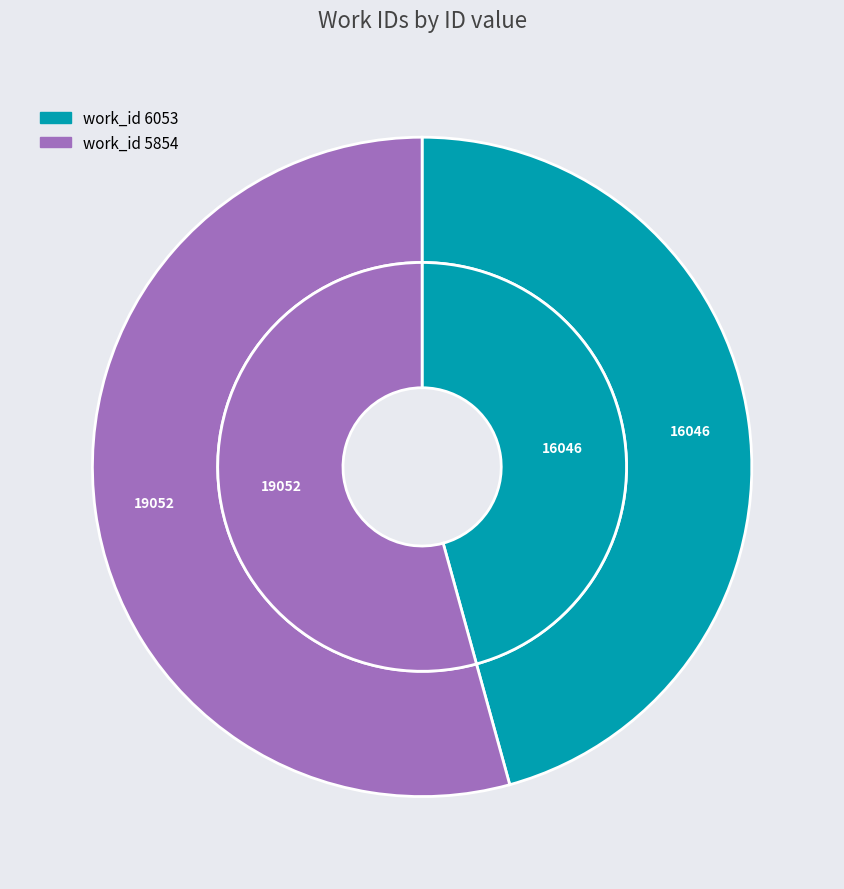

Between 6053 and 5854, which is larger?

5854